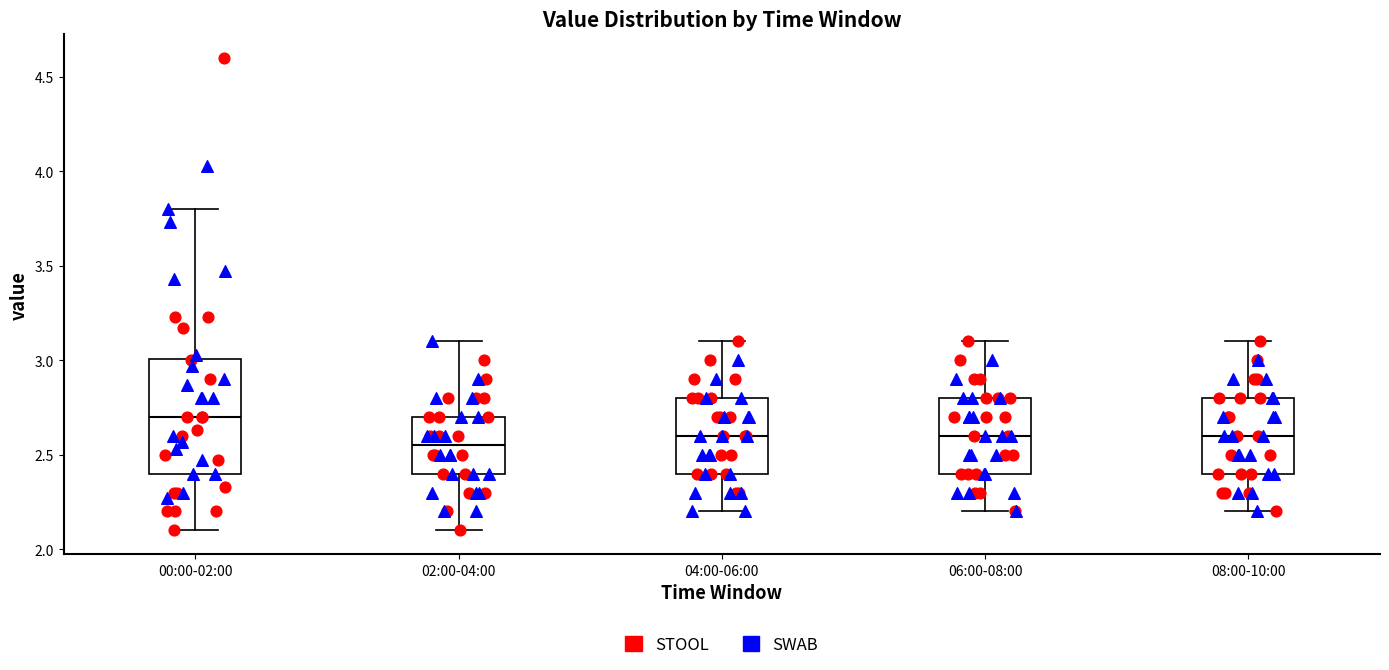

Comparing the boxes themselves (not the whiskers), which one is the tallest?

00:00-02:00